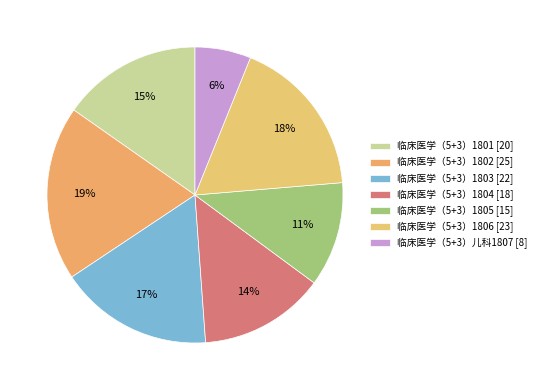

To the nearest percent, what is the combined percentage of 临床医学（5+3）1804 and 临床医学（5+3）儿科1807?

20%